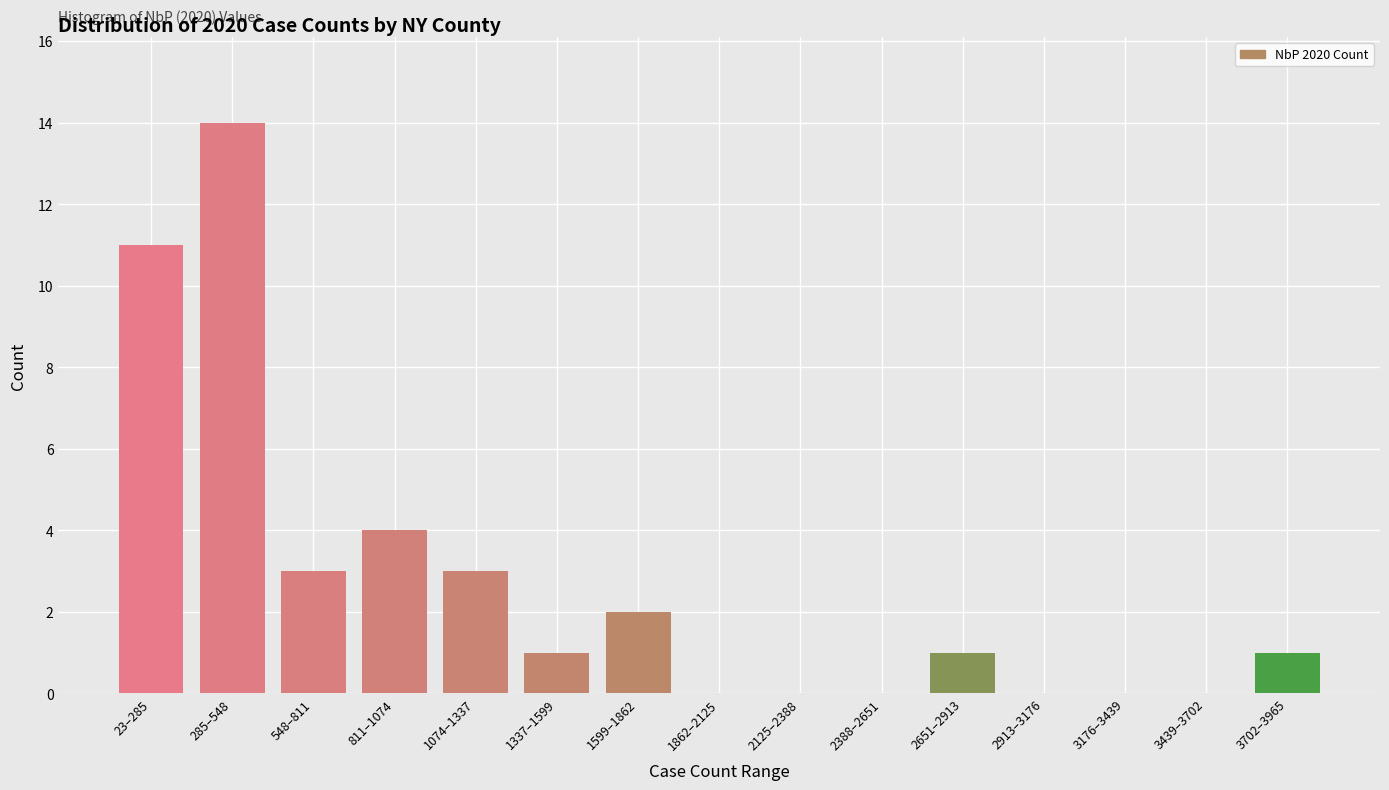

Reading left to right, transcribe all the data shown in this chart.

23–285=11	285–548=14	548–811=3	811–1074=4	1074–1337=3	1337–1599=1	1599–1862=2	1862–2125=0	2125–2388=0	2388–2651=0	2651–2913=1	2913–3176=0	3176–3439=0	3439–3702=0	3702–3965=1